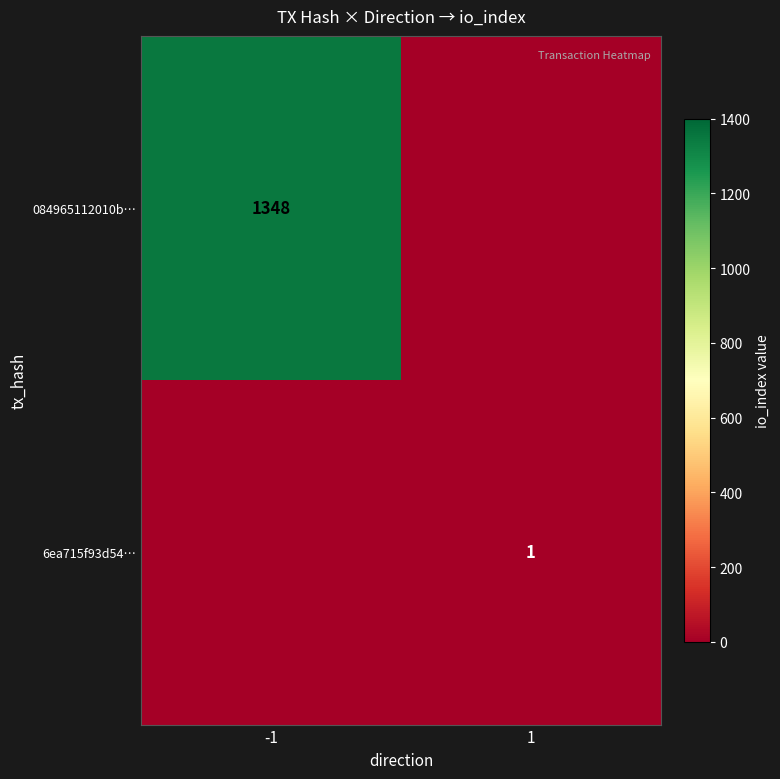

Is the value of 084965112010b… at -1 greater than the value of 6ea715f93d54… at 1?

Yes